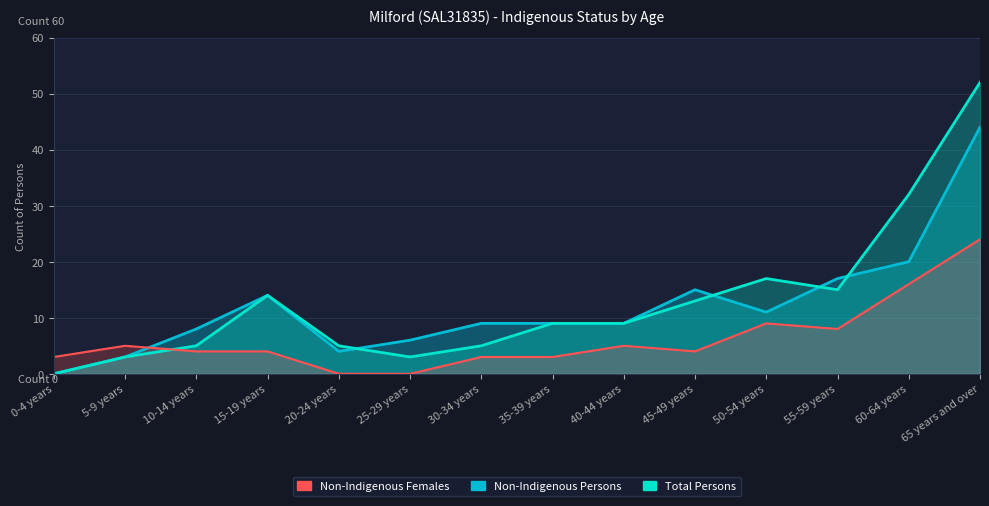

How many interior local valleys does the Non-Indigenous Females series have?

2